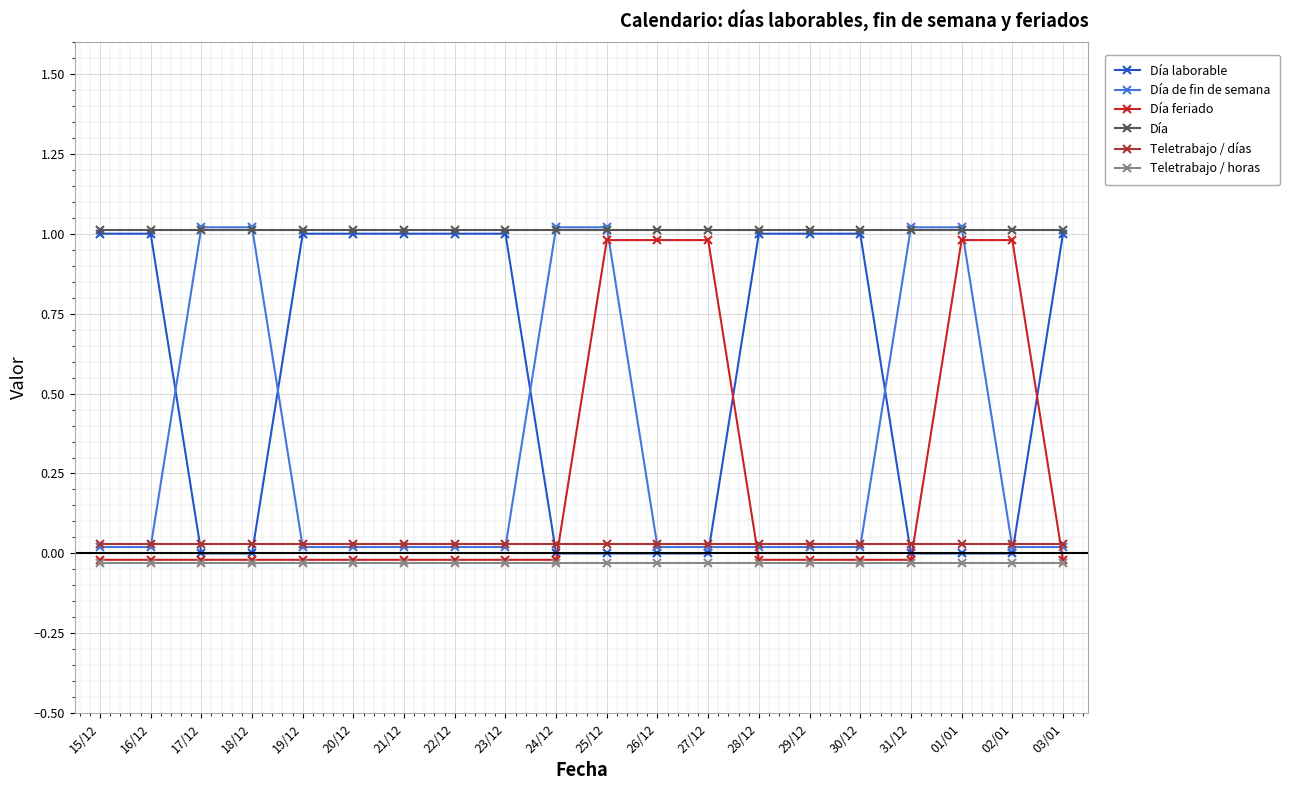

Which label corresponds to the smallest value in the chart?

15/12